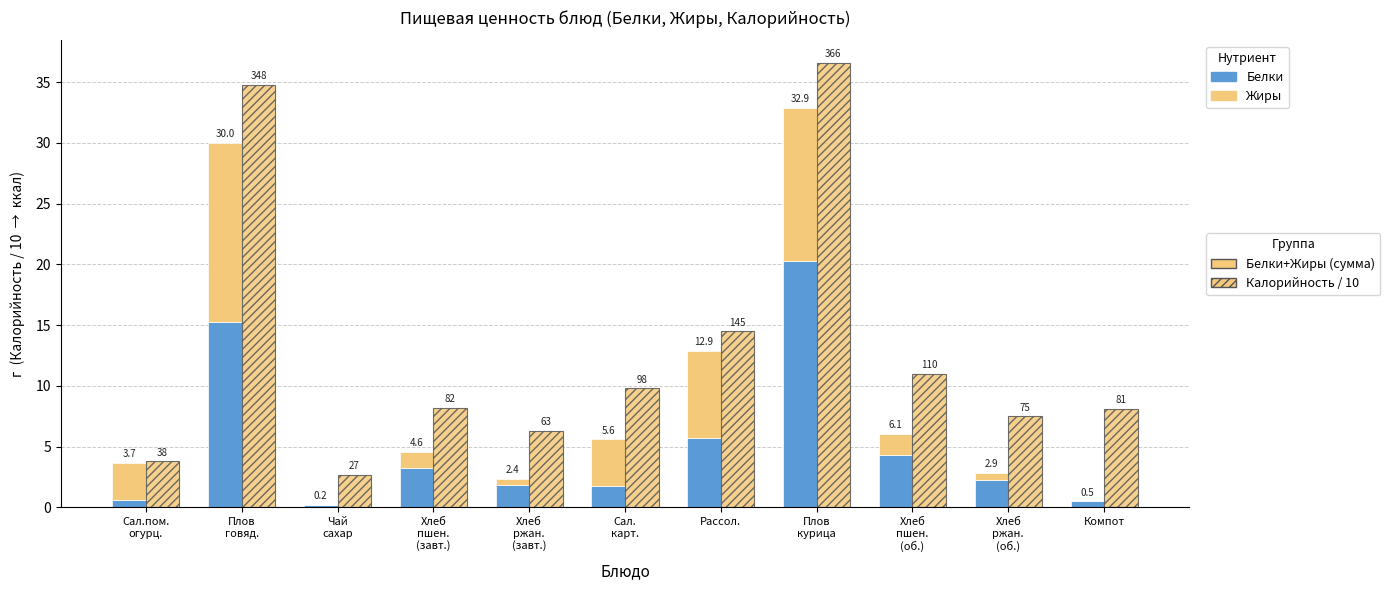

How many data points in Жиры are less than 1?

4